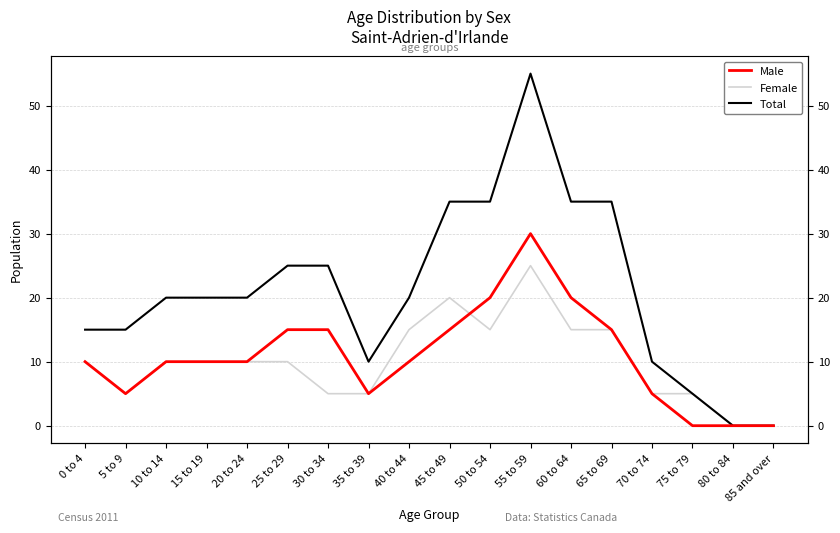

Between 80 to 84 and 60 to 64, which is larger?

60 to 64